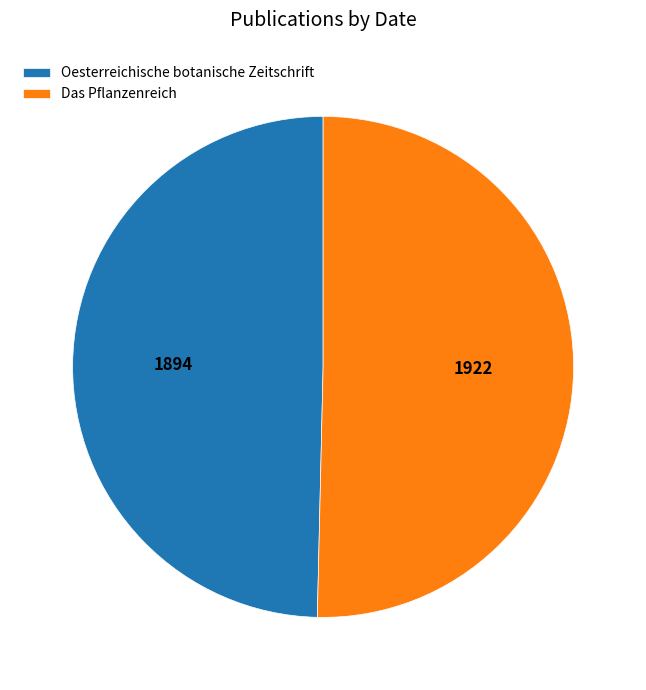

What is the ratio of the value at Oesterreichische botanische Zeitschrift to the value at Das Pflanzenreich?

1.0